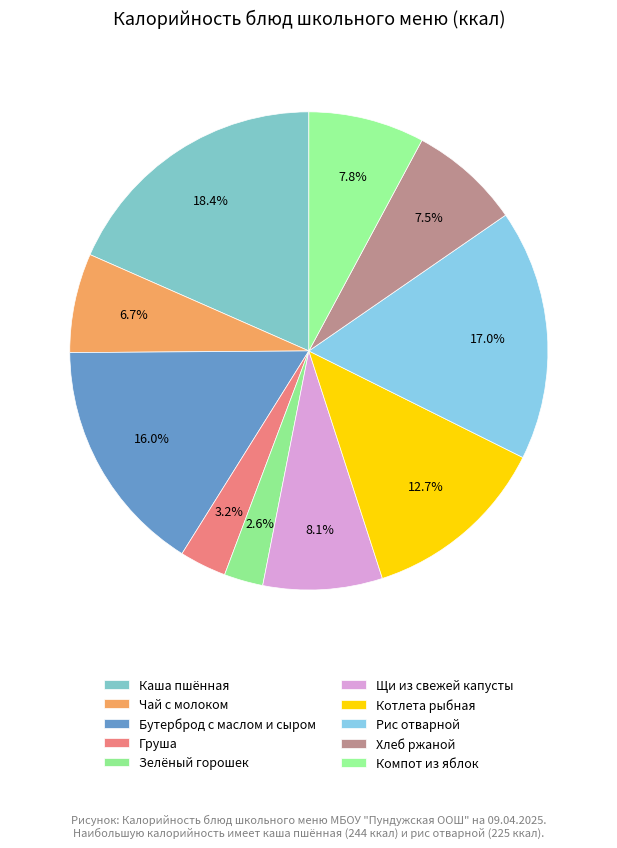

What is the change in value from Щи из свежей капусты to Рис отварной?

+118